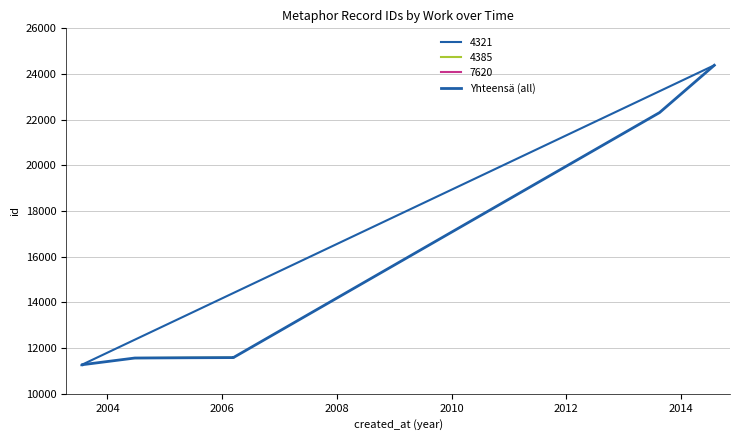

True or false: the data has more than 2 interior local peaks.

False